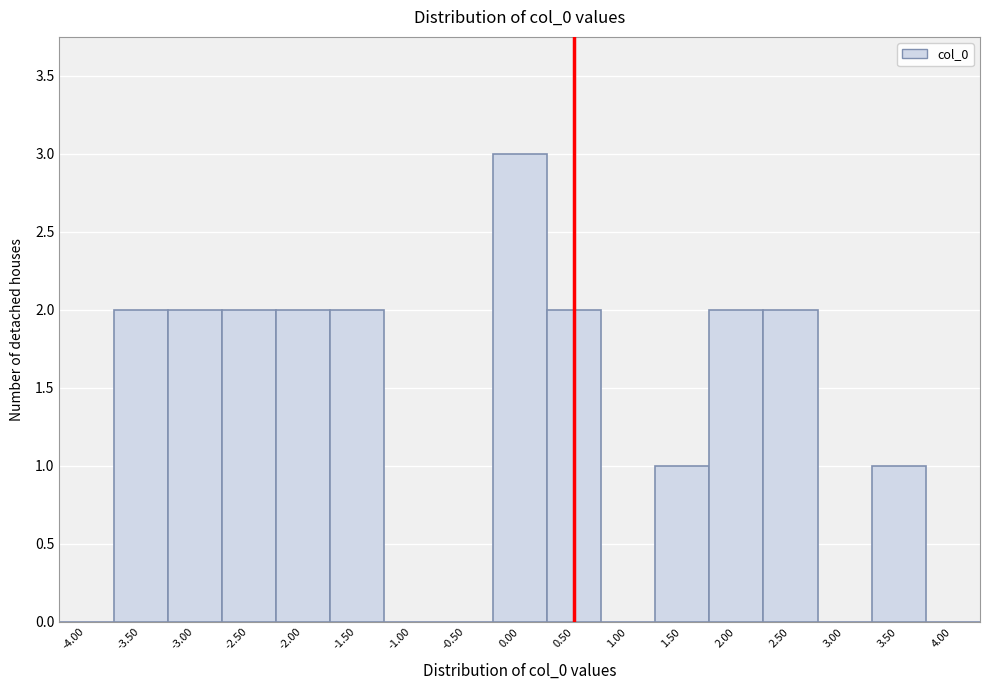

Reading right to left, list all the values displayed in this chart.

4.00=0	3.50=1	3.00=0	2.50=2	2.00=2	1.50=1	1.00=0	0.50=2	0.00=3	-0.50=0	-1.00=0	-1.50=2	-2.00=2	-2.50=2	-3.00=2	-3.50=2	-4.00=0